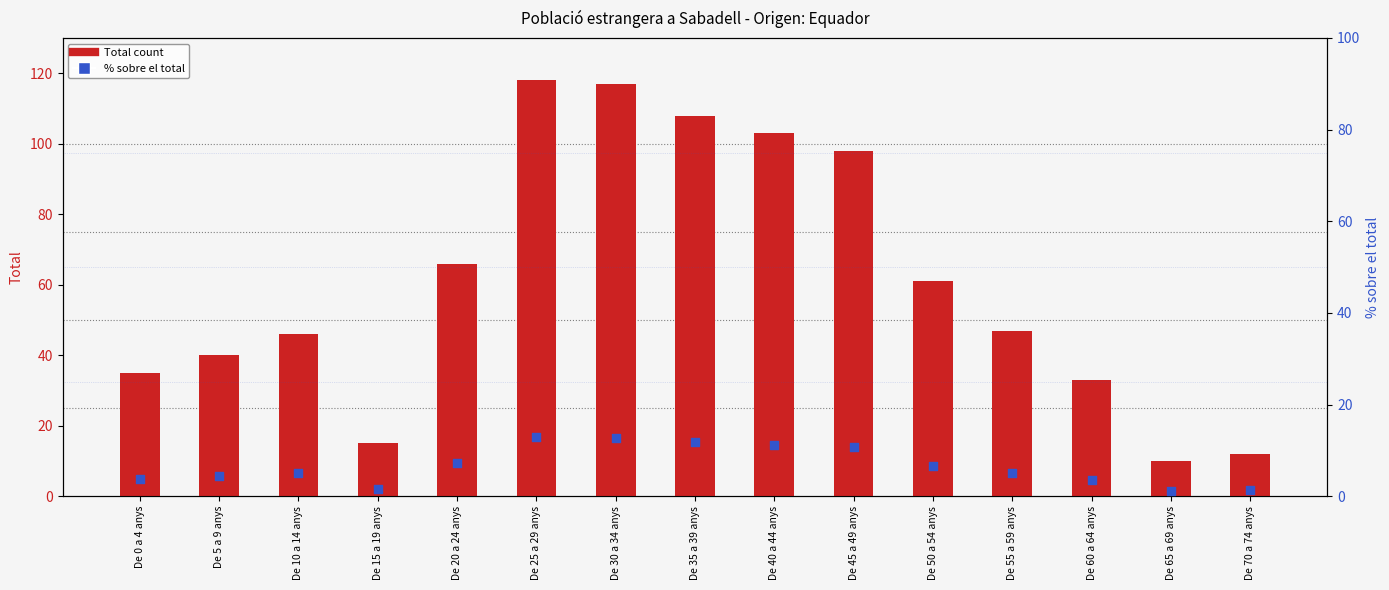

Which series has the largest total across all categories?

Total